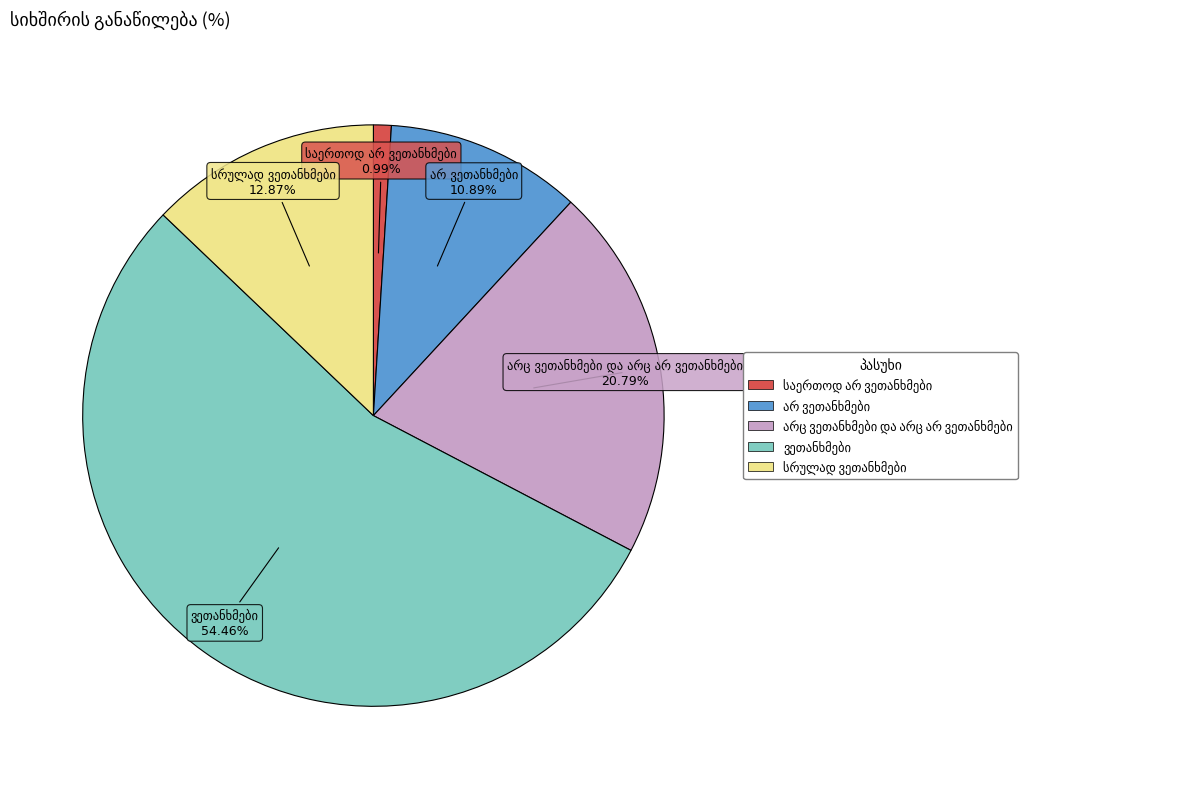

To the nearest percent, what is the average slice percentage?

20%